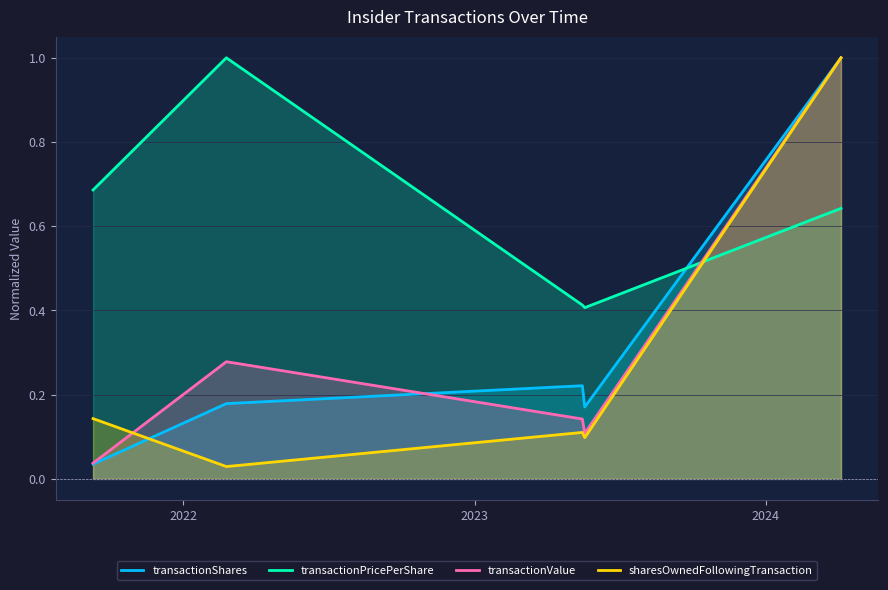

What is the difference between the maximum and minimum values in the sharesOwnedFollowingTransaction series?

1.0